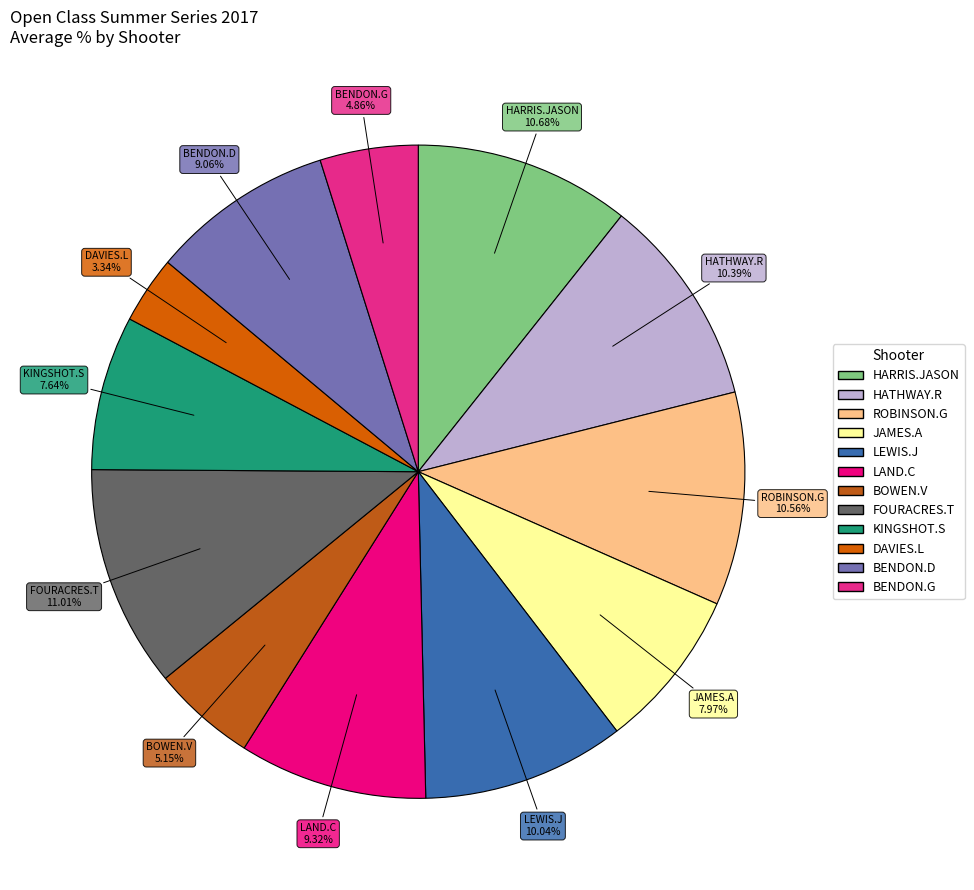

Approximately how many times larger is the value at JAMES.A compared to LAND.C?

0.9